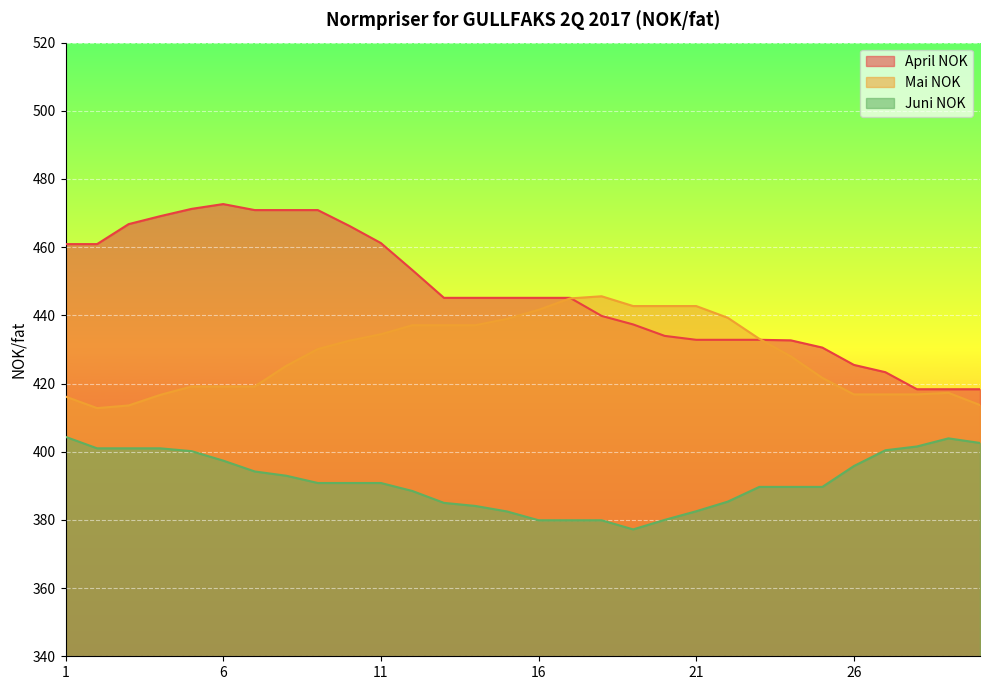

Is it true that April NOK equals 423.3 at 27?

True